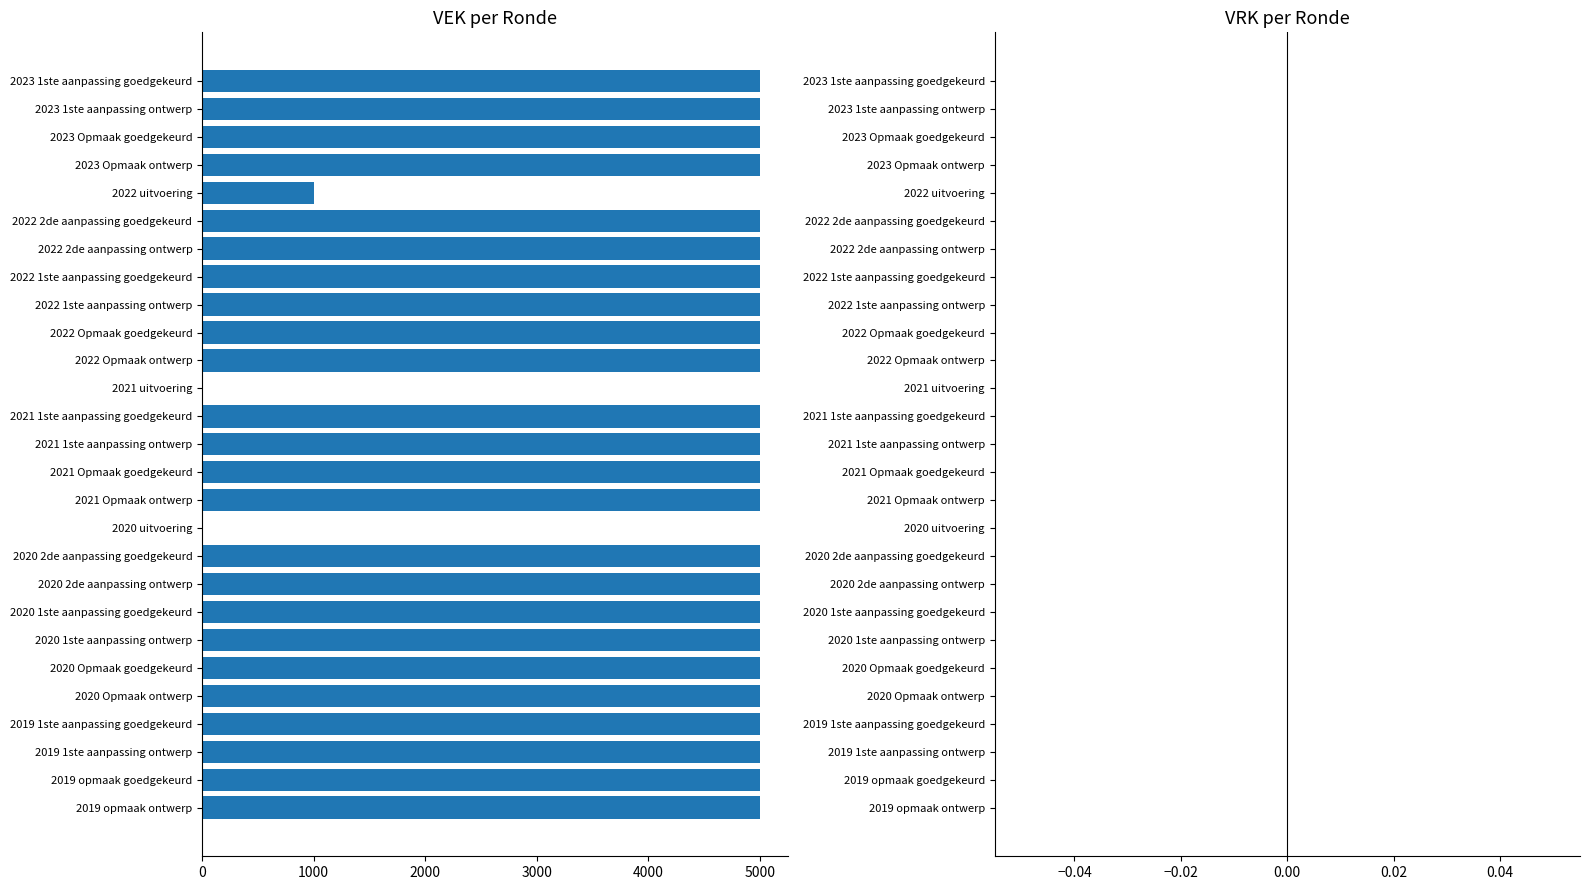

What is the sum of the values at 2022 Opmaak ontwerp and 2020 Opmaak goedgekeurd?

10000